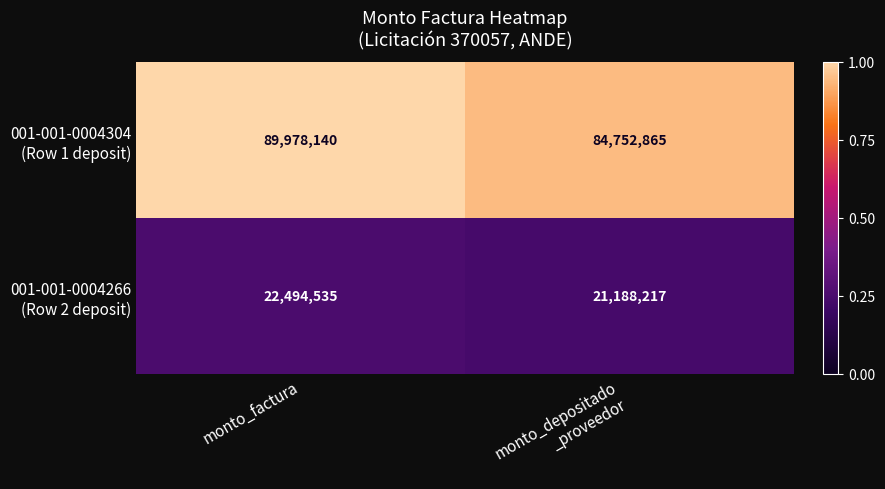

At which category is the sum across all series the highest?

monto_factura